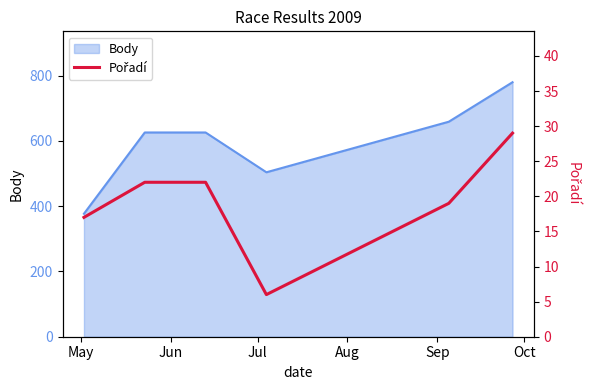

What is the lowest value of the Body series?

377